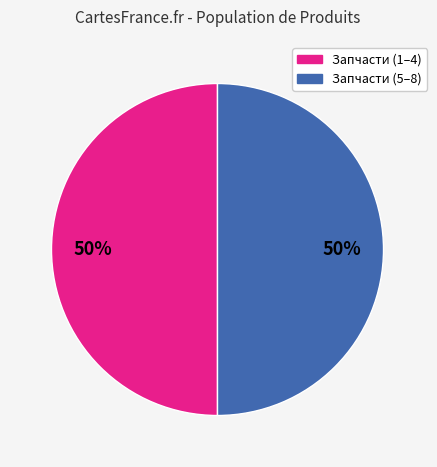

To the nearest percent, what is the average slice percentage?

50%